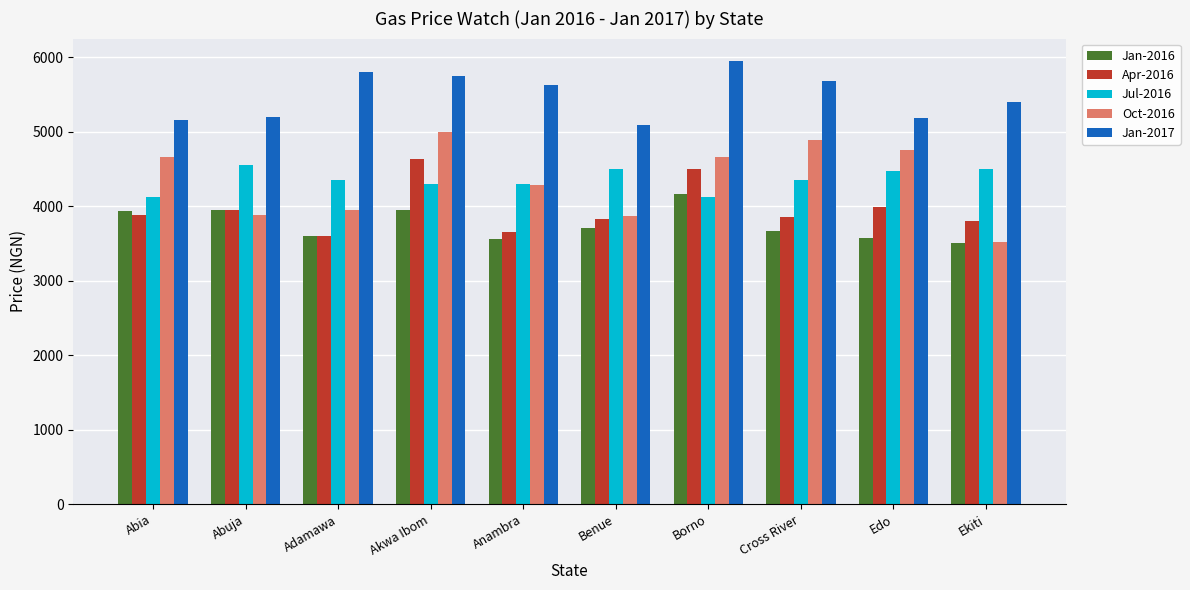

The value of Oct-2016 at Anambra is 4288.1. True or false?

True